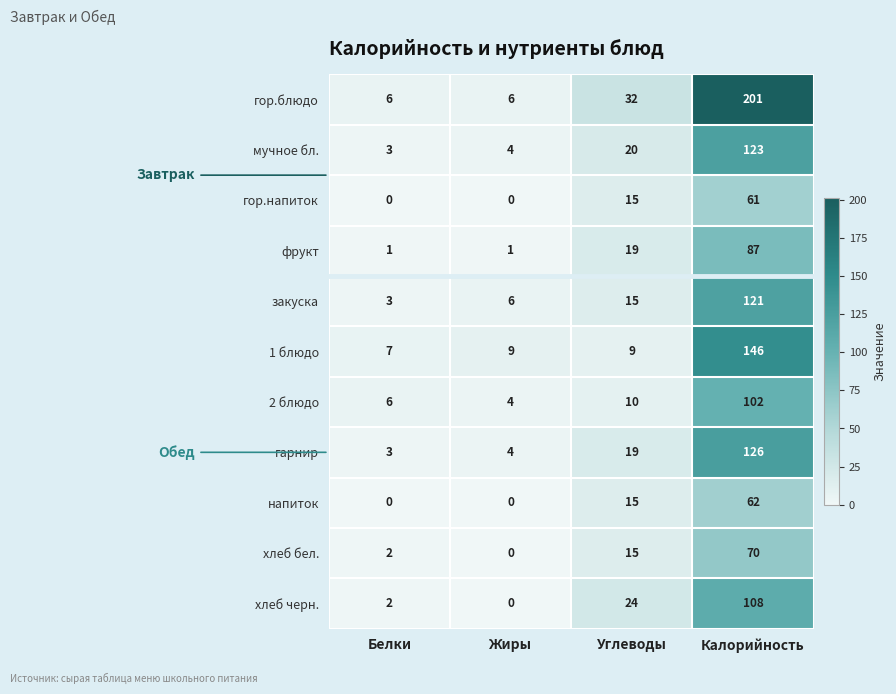

What is the greatest value displayed?

201